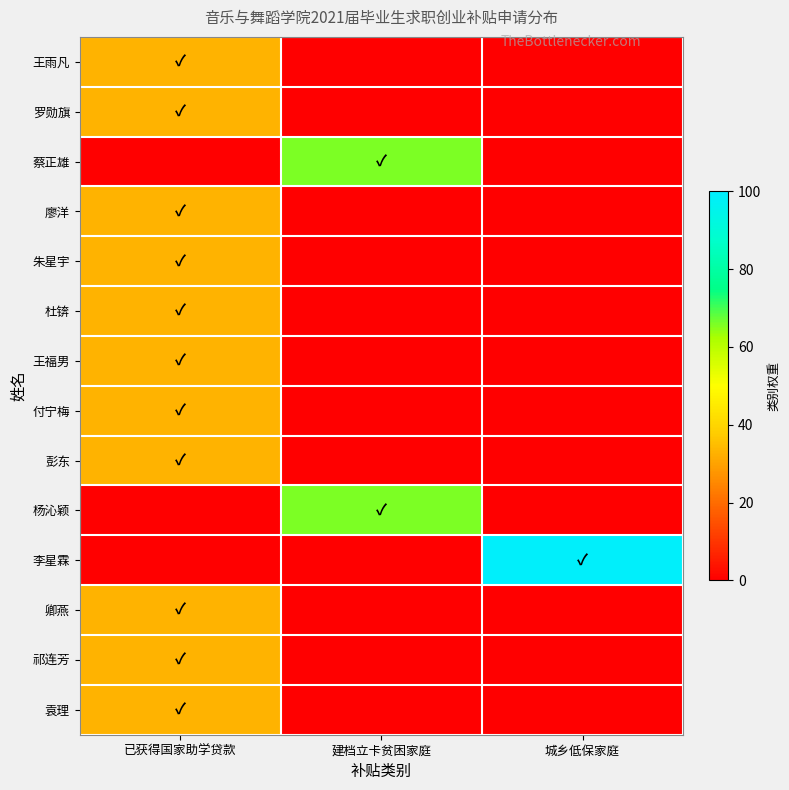

What is the difference between the highest and lowest values at 建档立卡贫困家庭?

66